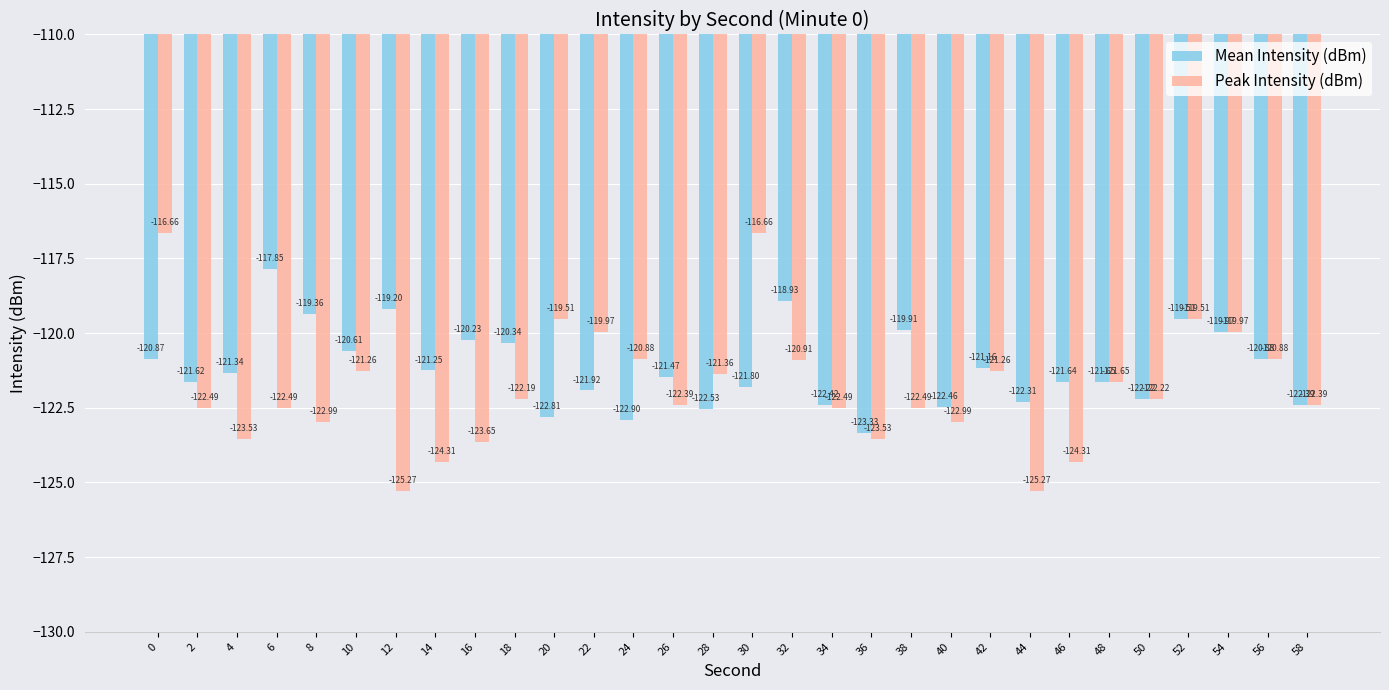

Is the value of Peak Intensity (dBm) at 14 greater than the value of Mean Intensity (dBm) at 6?

No